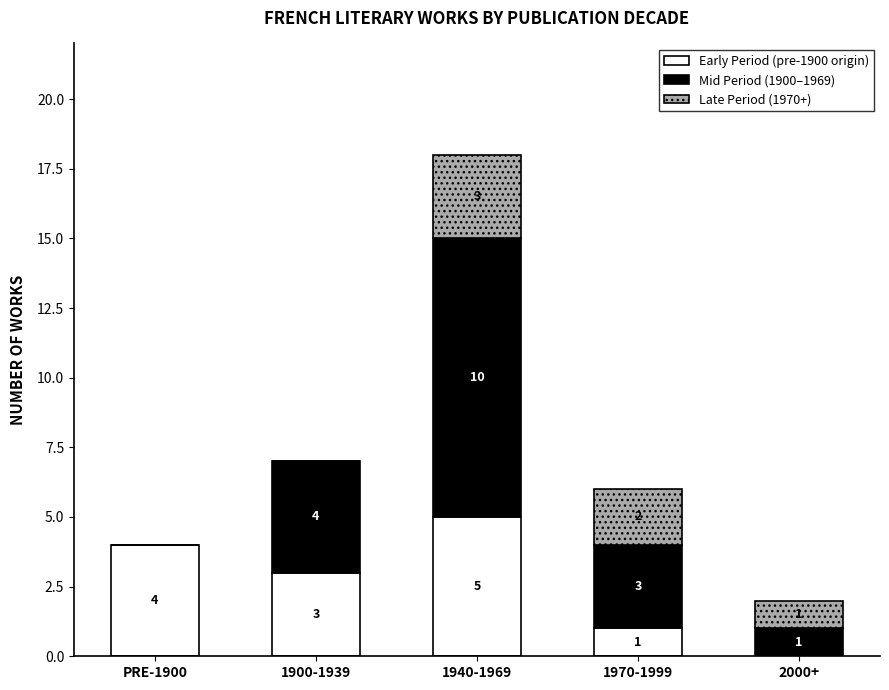

Reading left to right, list the values for the Early Period series.

PRE-1900=4	1900-1939=3	1940-1969=5	1970-1999=1	2000+=0